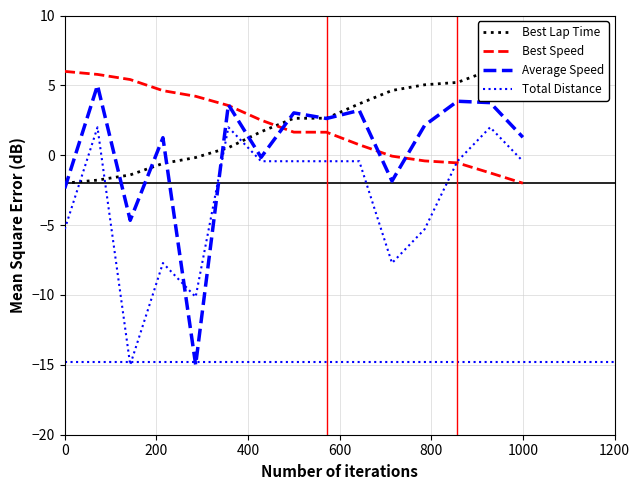

Is it true that Total Distance equals -0.4 at 1000?

True